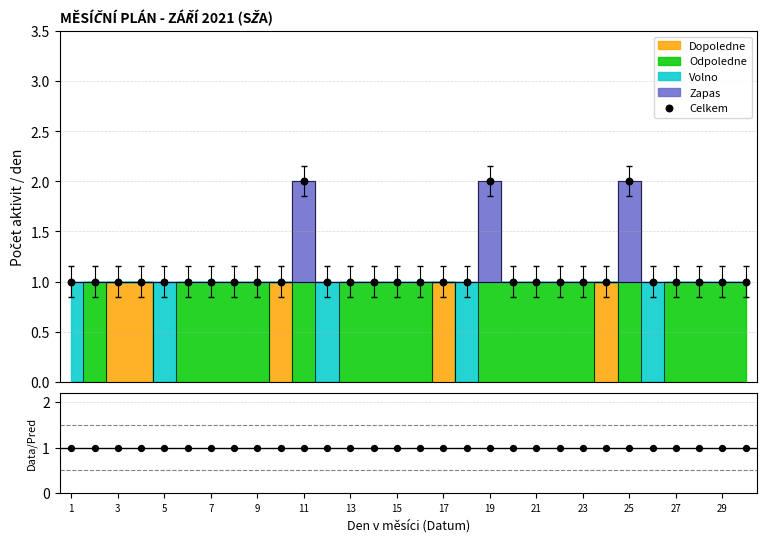

What is the total value across all series at 19?

2